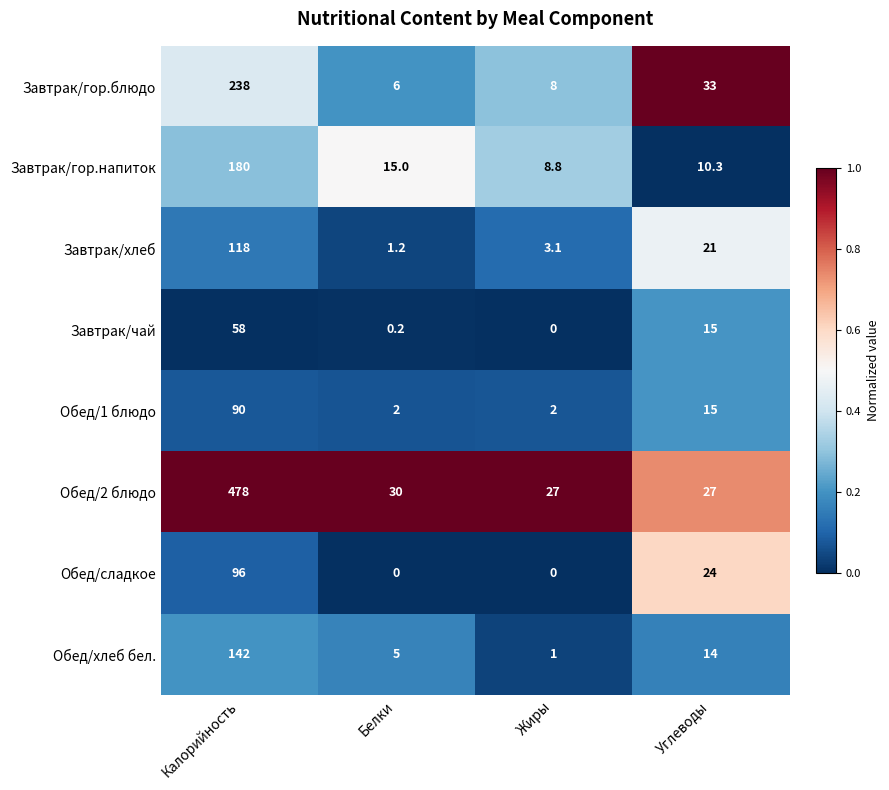

Which category has the lowest value in the Завтрак/хлеб series?

Белки